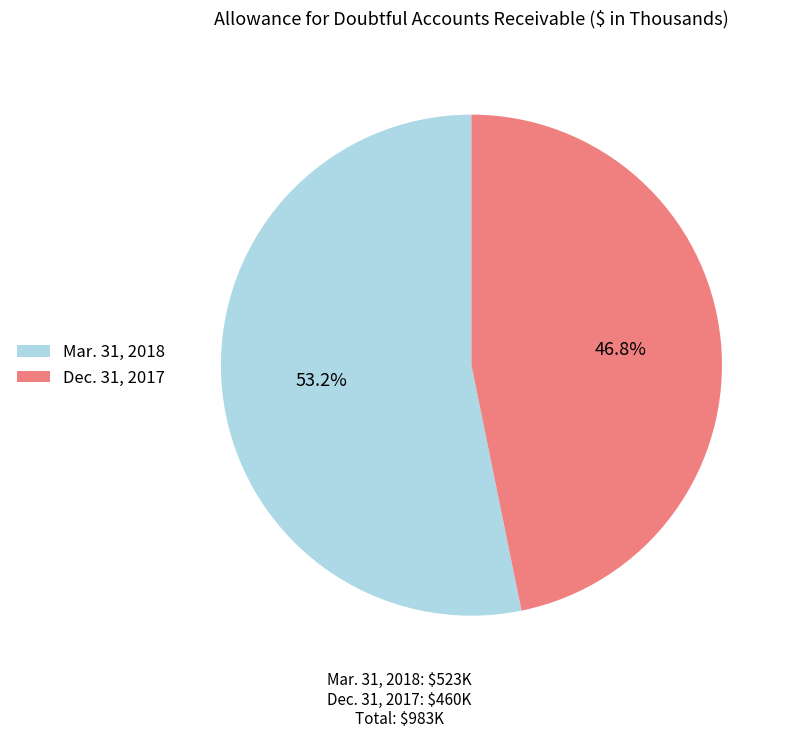

Which slice is the smallest?

Dec. 31, 2017